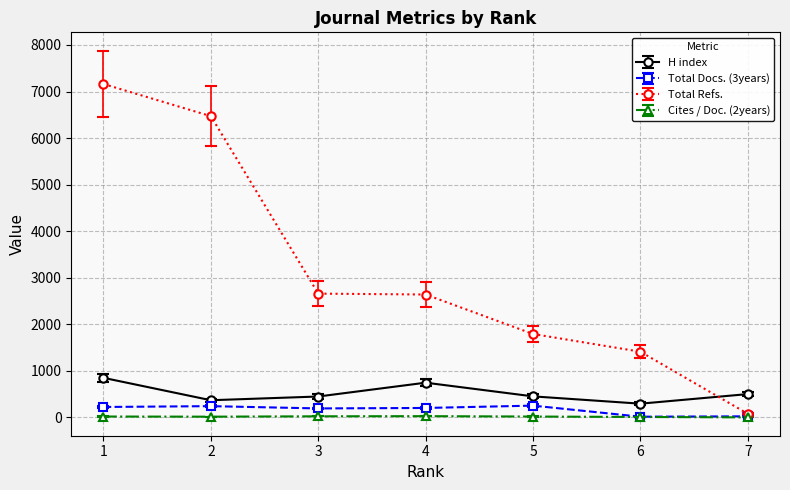

Which series has the largest range (max minus min)?

Total Refs.